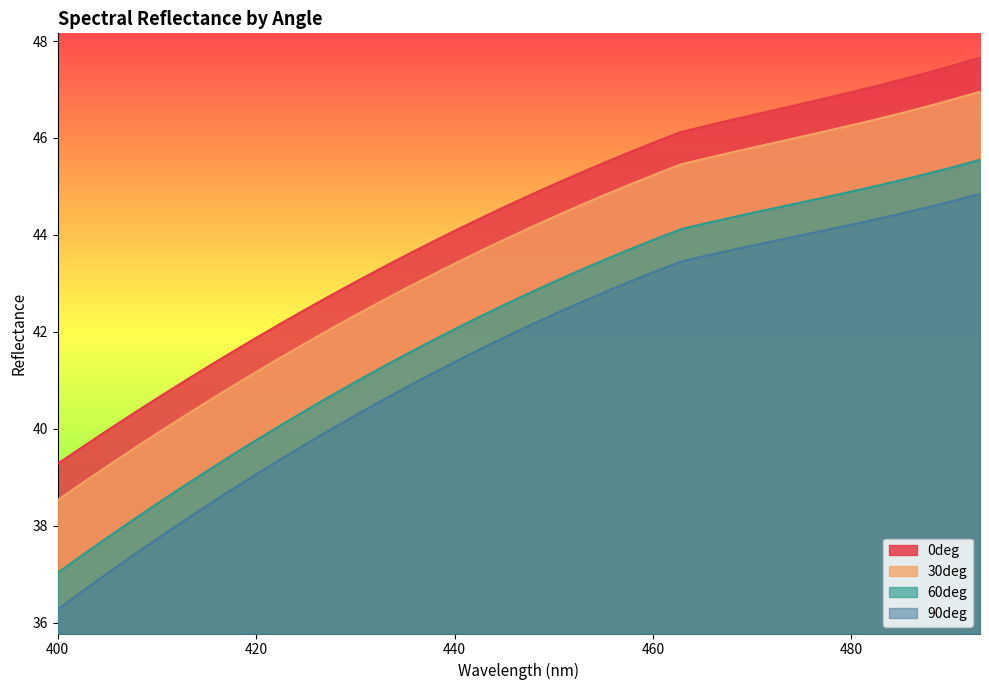

Is the value of 90deg at 422.613 greater than the value of 30deg at 442.714?

No